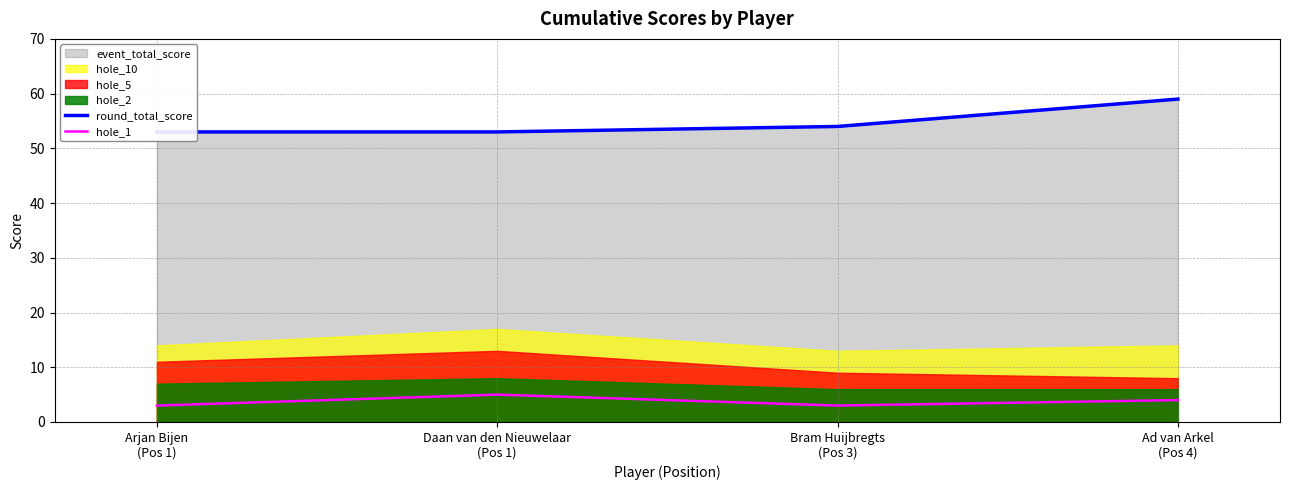

At Bram Huijbregts
(Pos 3), list the series in order from largest to smallest.

round_total_score, hole_1